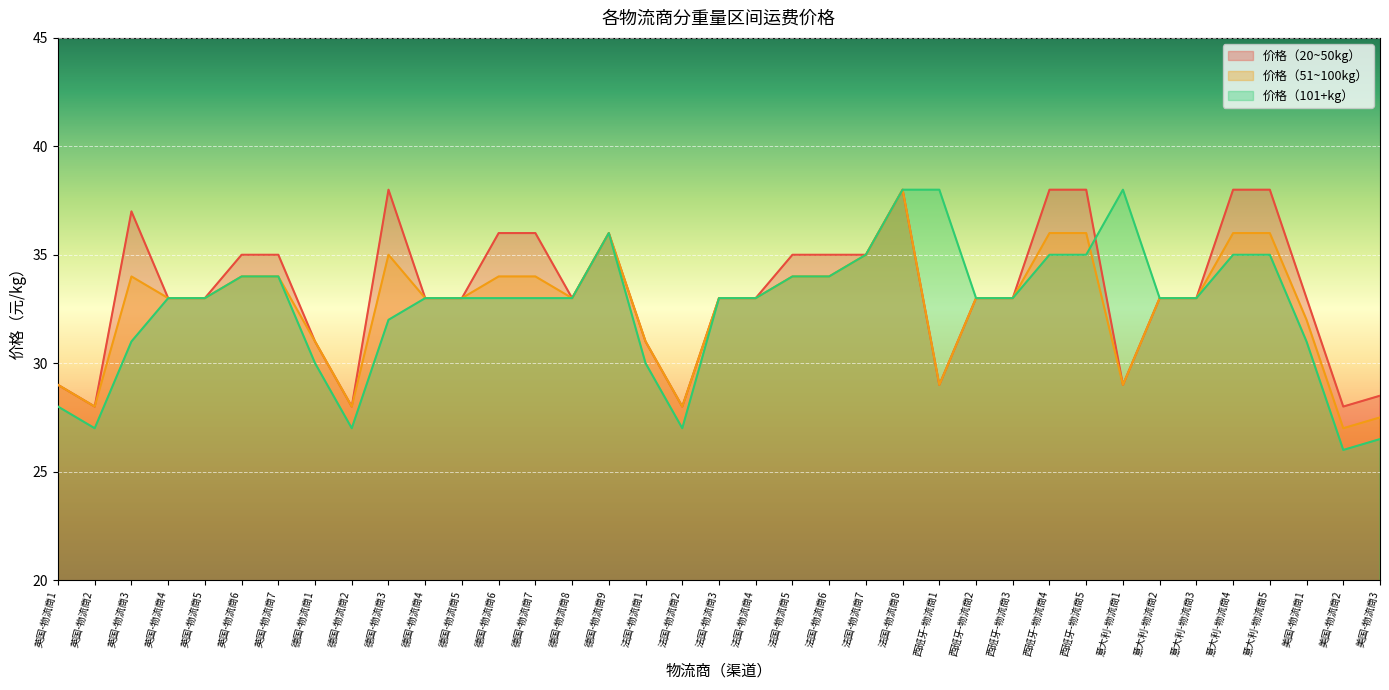

How many data points in 价格（101+kg） are less than 33?

11